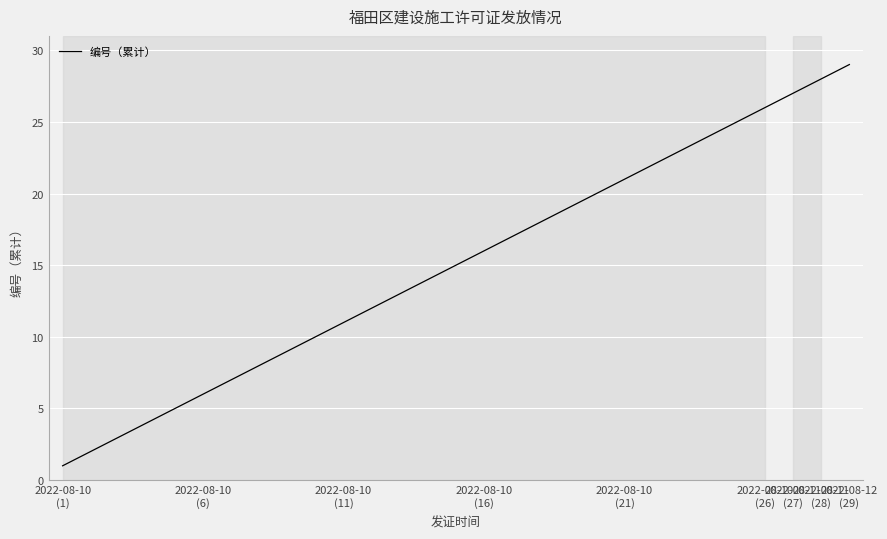

What is the greatest value displayed?

29